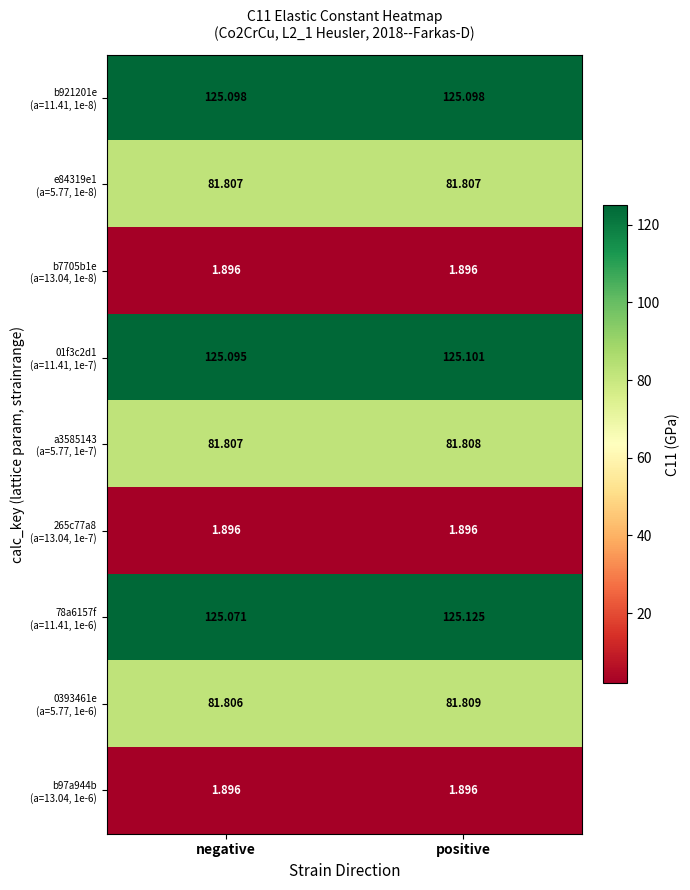

At which category is the sum across all series the highest?

positive